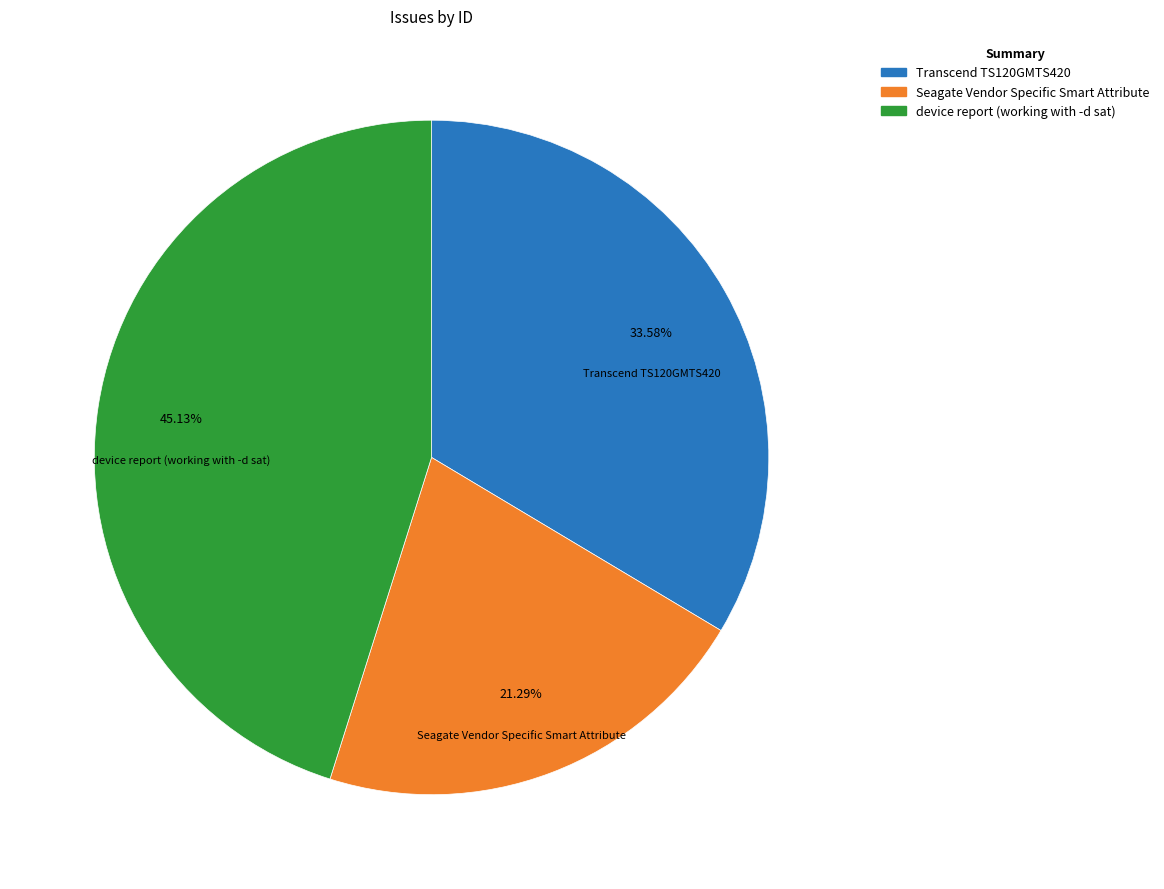

Is device report (working with -d sat) the majority of the pie?

No